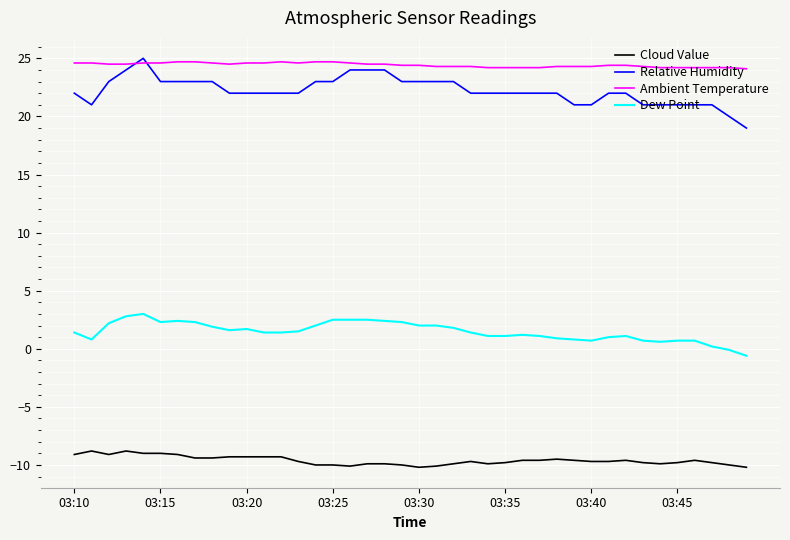

What is the difference between the maximum and minimum values in the Cloud Value series?

1.4